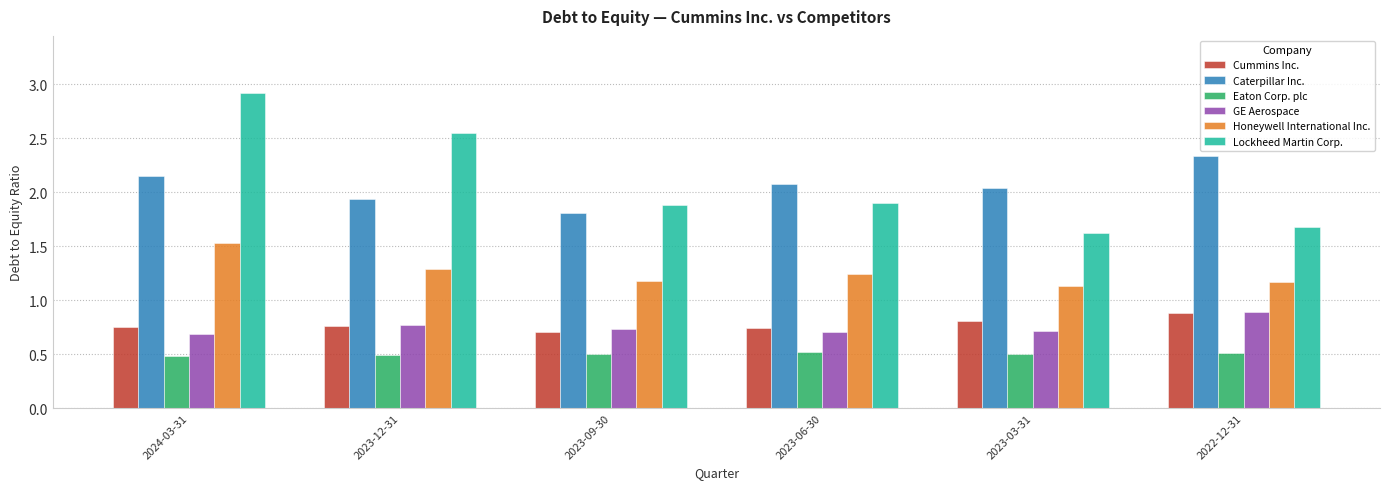

Which series has the largest total across all categories?

Lockheed Martin Corp.